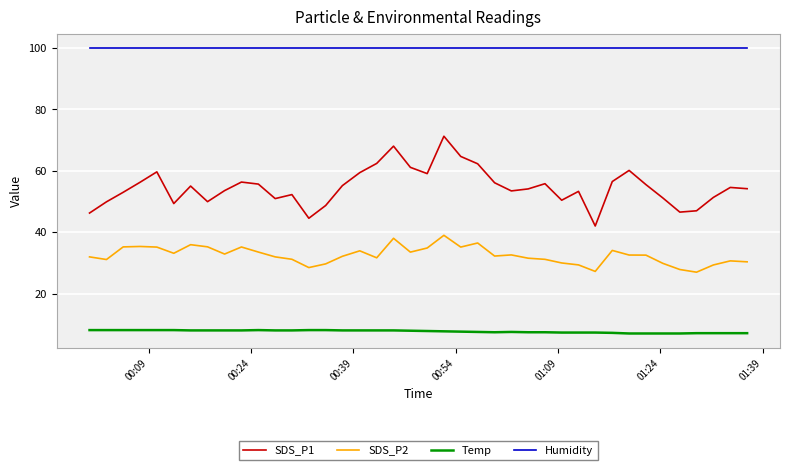

Which series has the largest total across all categories?

Humidity